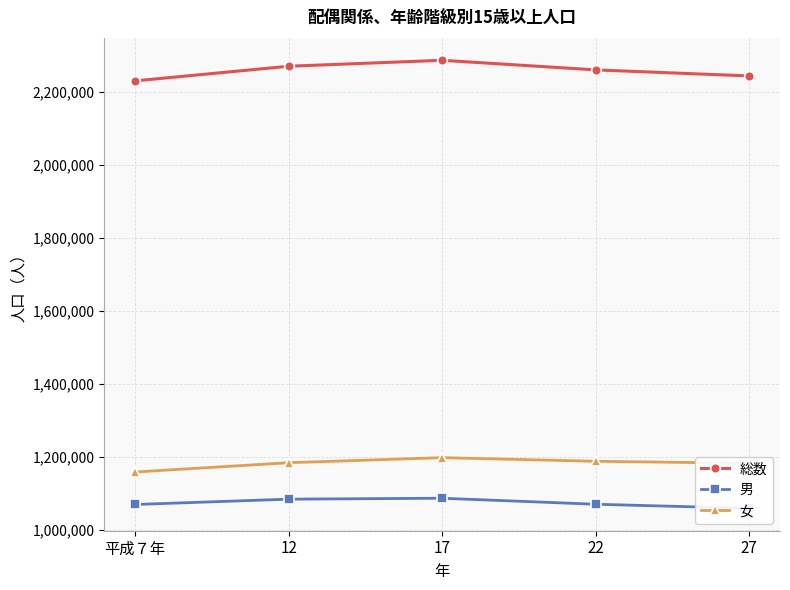

What is the approximate value of 総数 at 17?

2285797